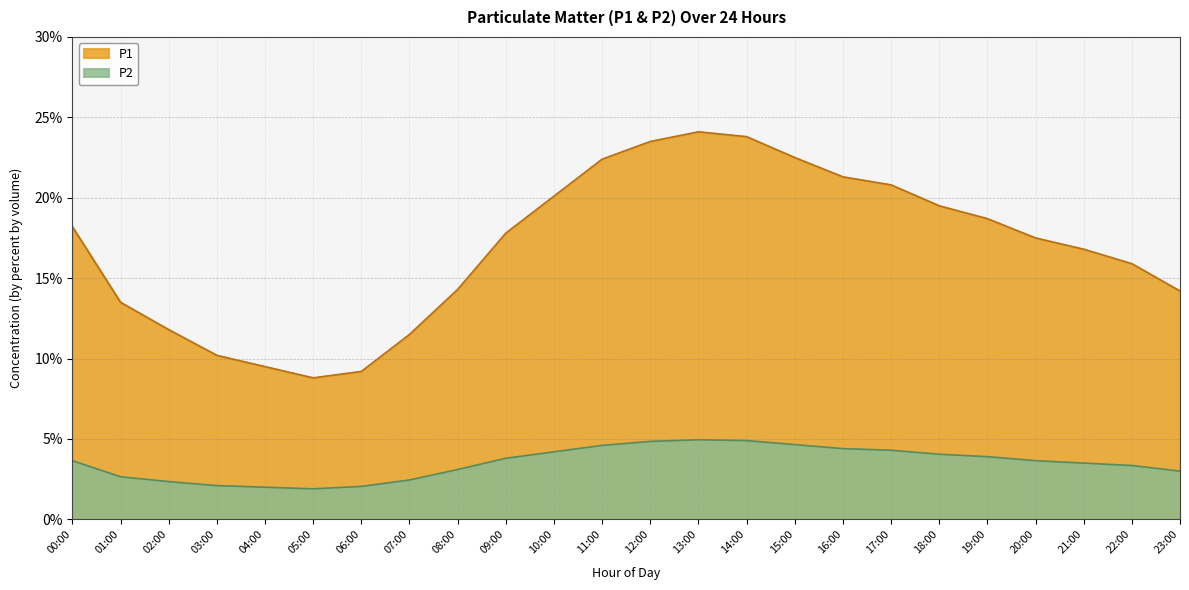

Which series has the largest total across all categories?

P1